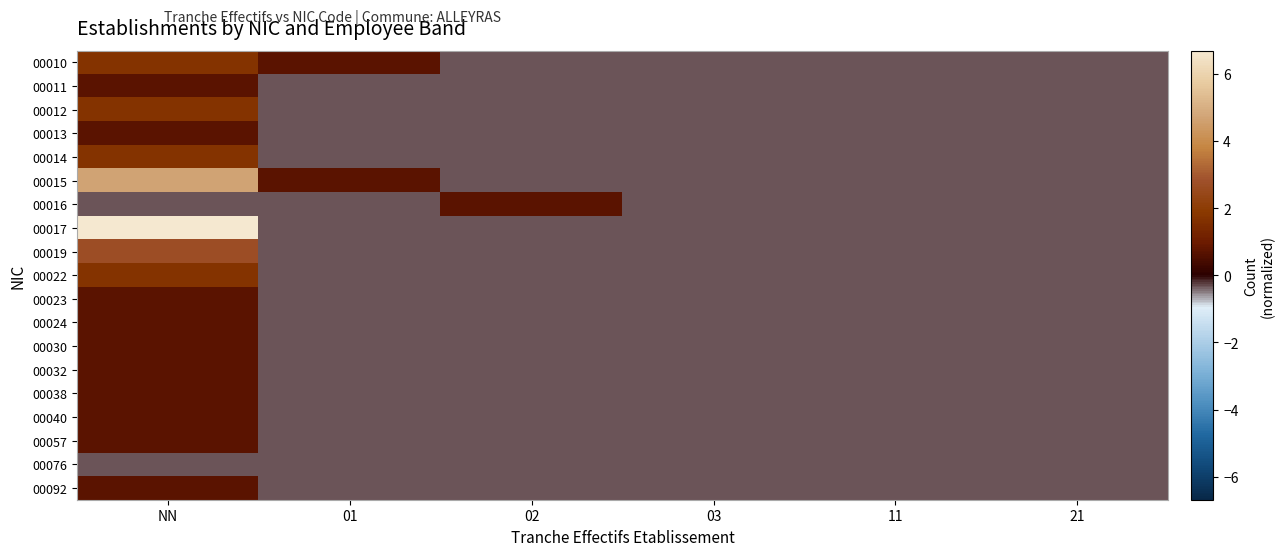

Which series has the largest range (max minus min)?

00017